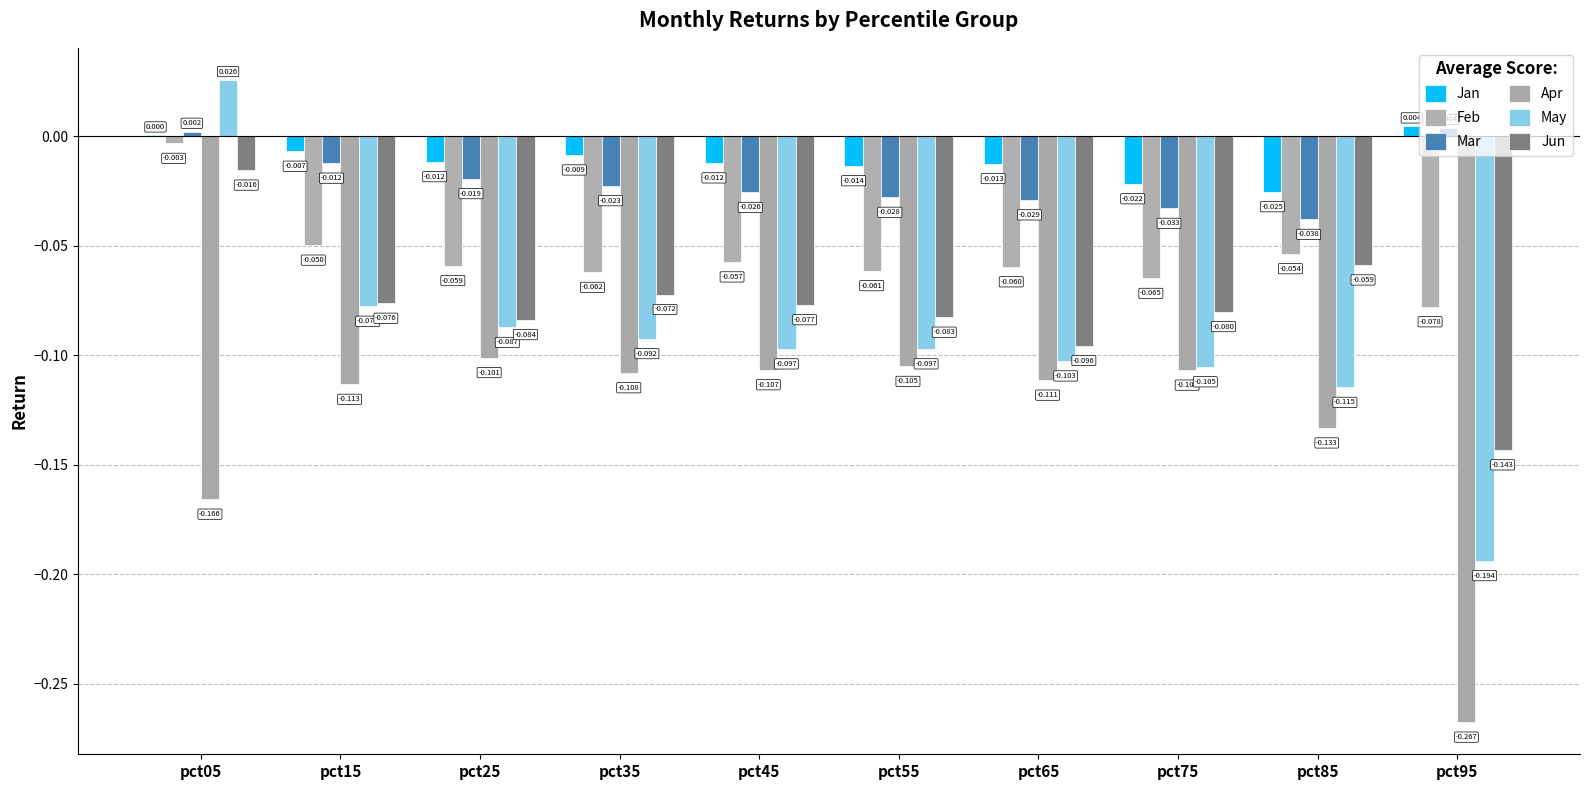

Which category has the lowest value across all series?

pct95